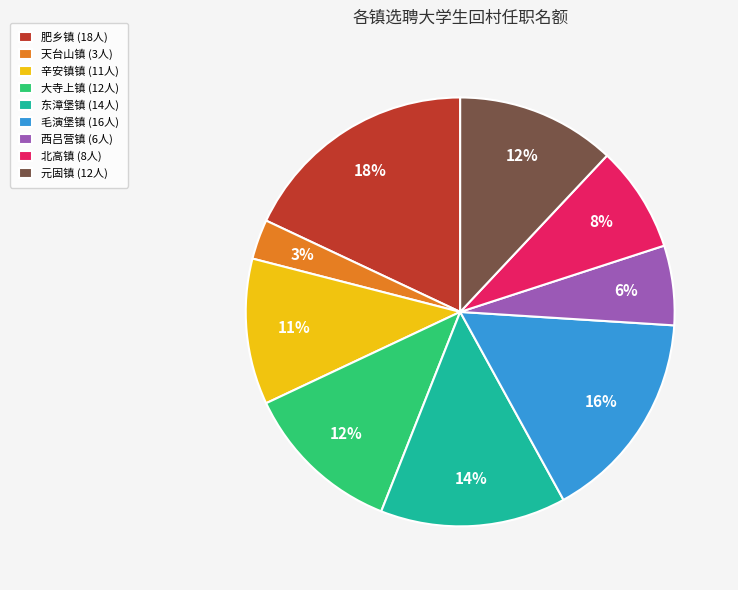

Approximately how many times larger is the value at 辛安镇镇 (11人) compared to 大寺上镇 (12人)?

0.9